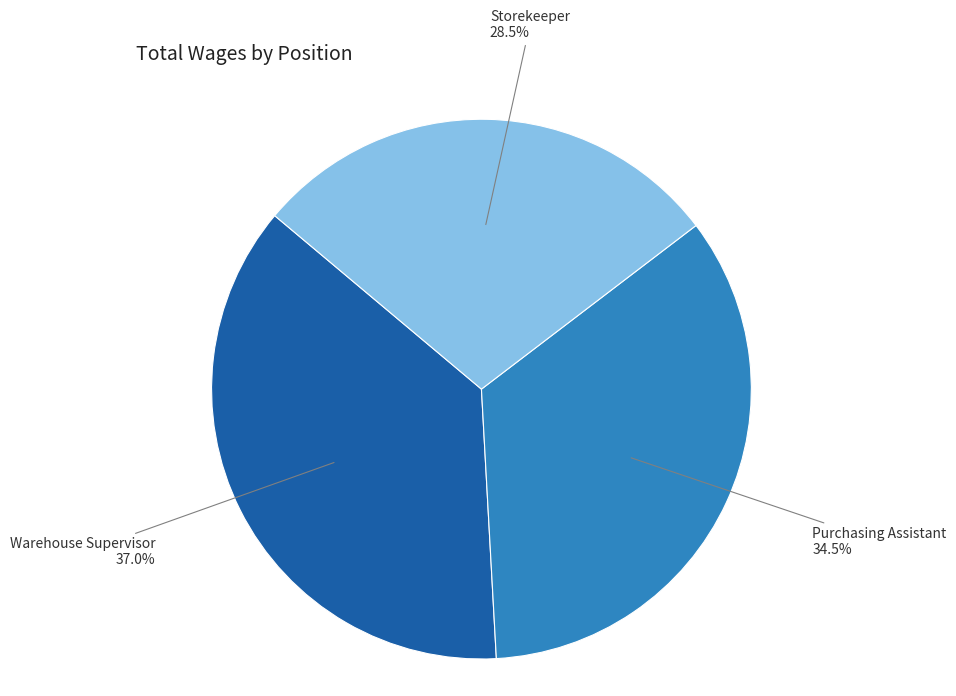

To the nearest percent, what is the difference between the largest and smallest slice percentages?

8%